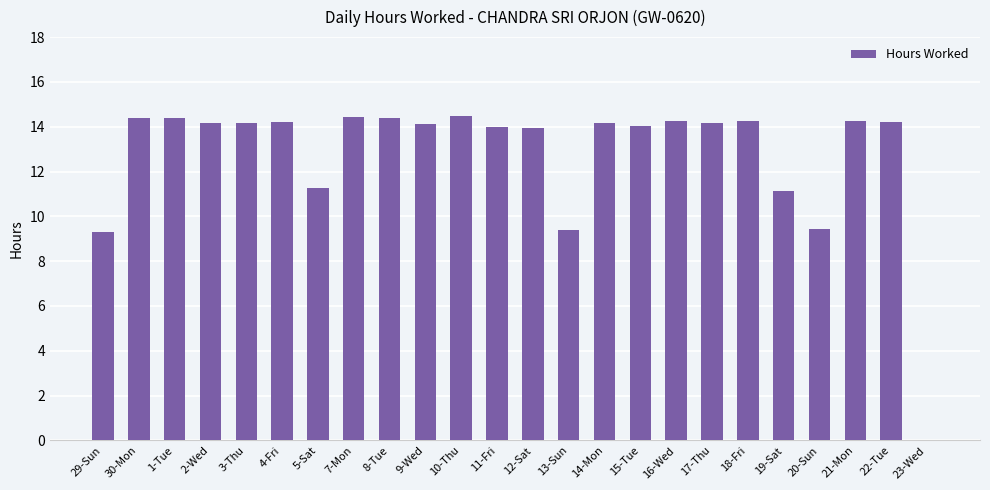

What is the greatest value displayed?

14.5